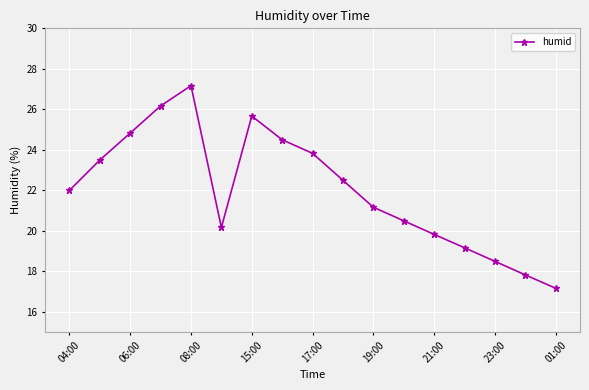

Reading left to right, what are all the values shown in this chart?

22.0	23.5	24.8	26.2	27.2	20.2	25.7	24.5	23.8	22.5	21.2	20.5	19.8	19.2	18.5	17.8	17.2